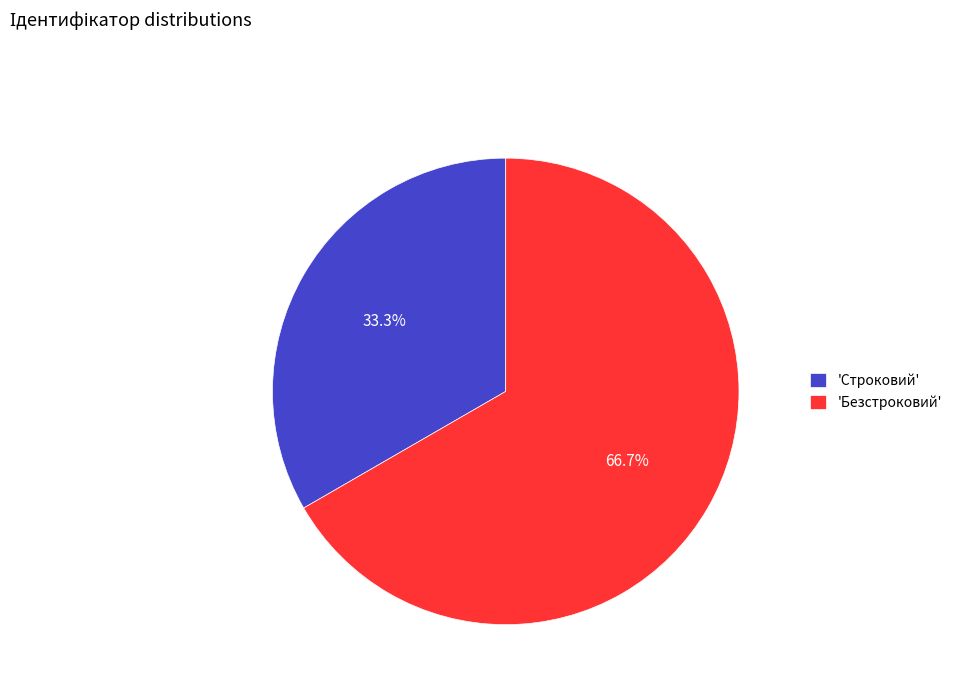

What is the smallest slice in the pie chart?

'Строковий'